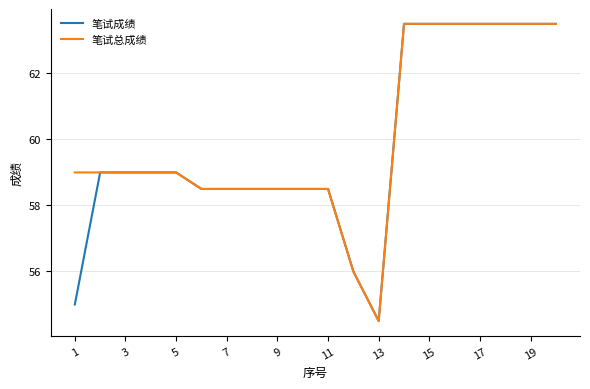

What is the maximum value for 笔试总成绩?

63.5